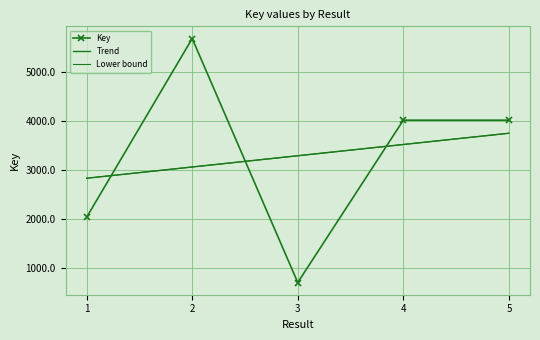

Is it true that the value at 1 is 2026.6?

True